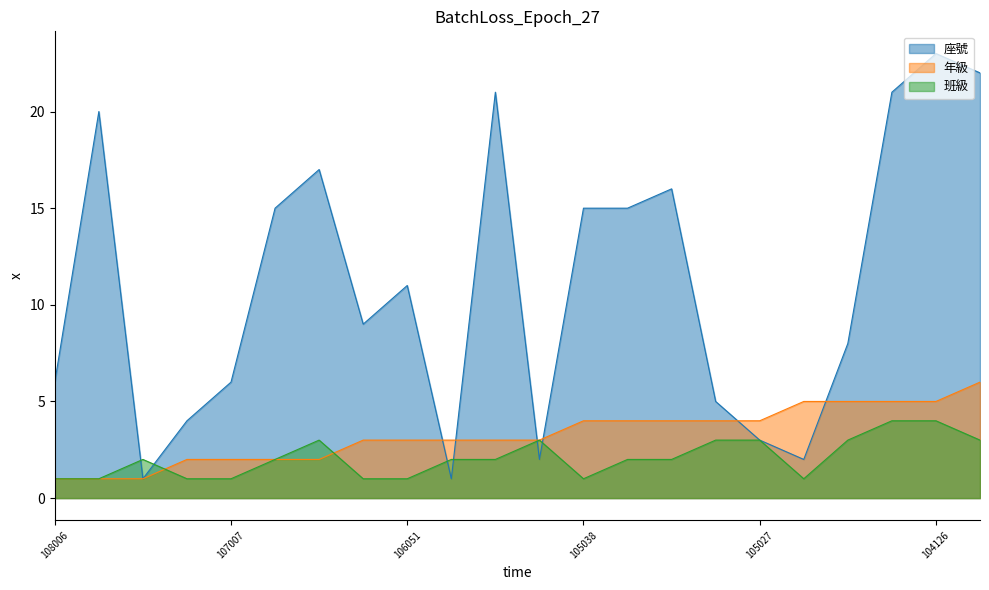

Which series has the widest spread of values?

座號